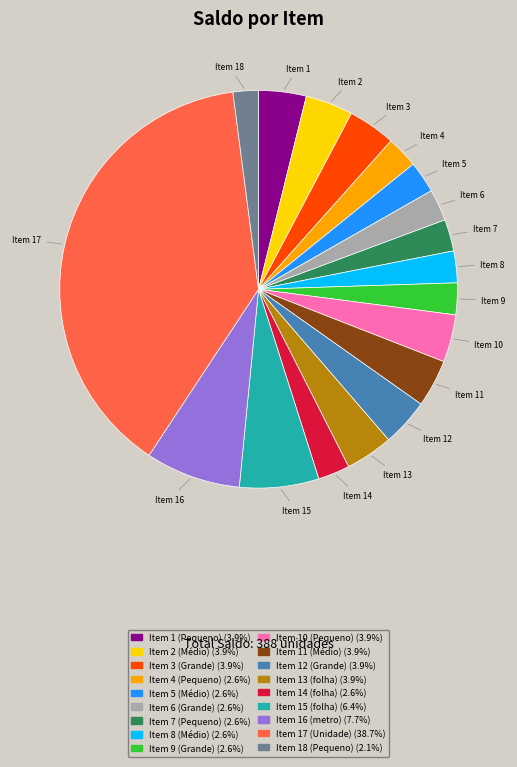

Is there a majority slice in this chart?

No